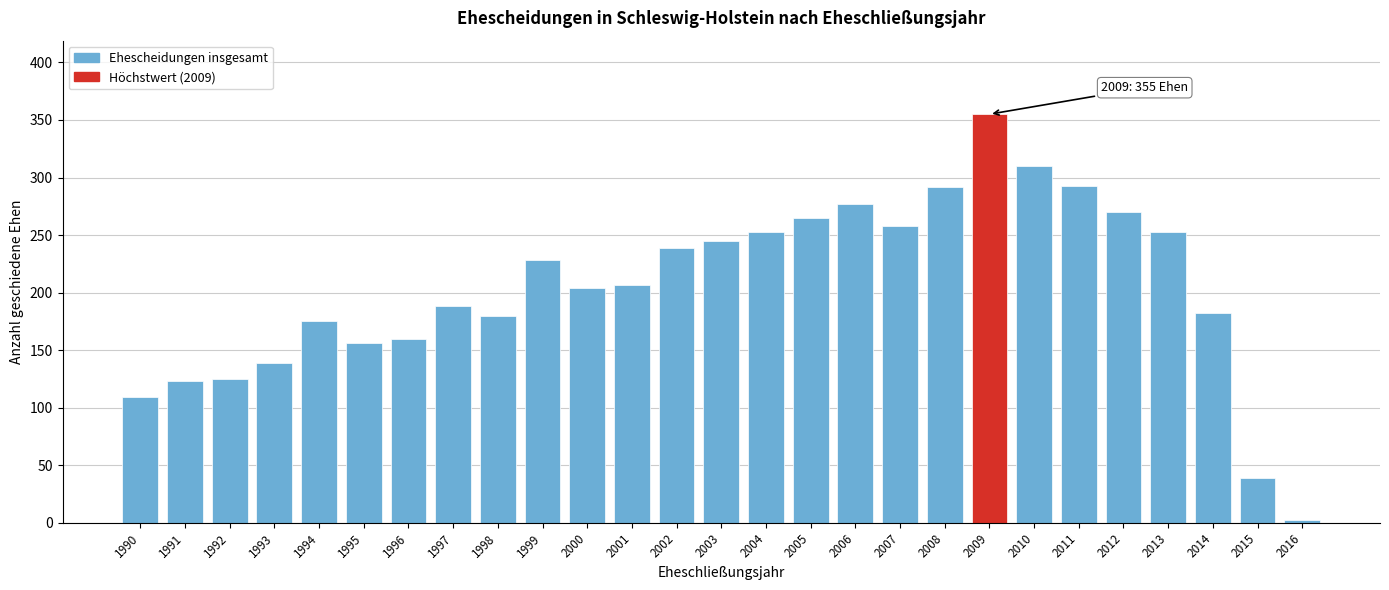

Between 1996 and 2003, which is larger?

2003